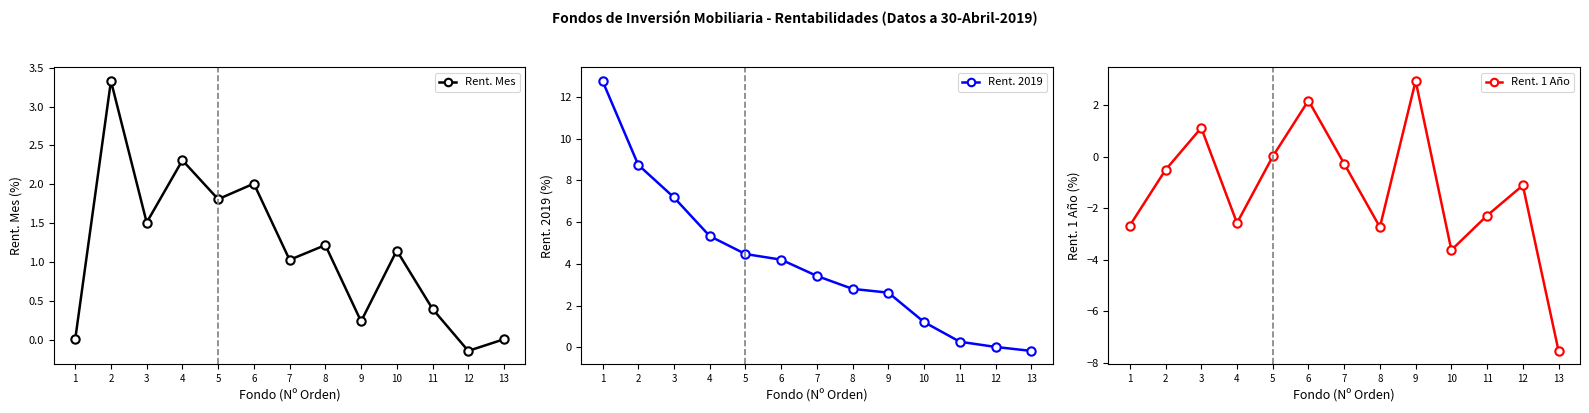

Reading left to right, transcribe all the data shown in this chart.

Rent. Mes: 0.0	3.3	1.5	2.3	1.8	2.0	1.0	1.2	0.2	1.1	0.4	-0.1	0.0
Rent. 2019: 12.8	8.7	7.2	5.3	4.5	4.2	3.4	2.8	2.6	1.2	0.3	0.0	-0.2
Rent. 1 Año: -2.7	-0.5	1.1	-2.6	0.0	2.2	-0.3	-2.7	2.9	-3.6	-2.3	-1.1	-7.5